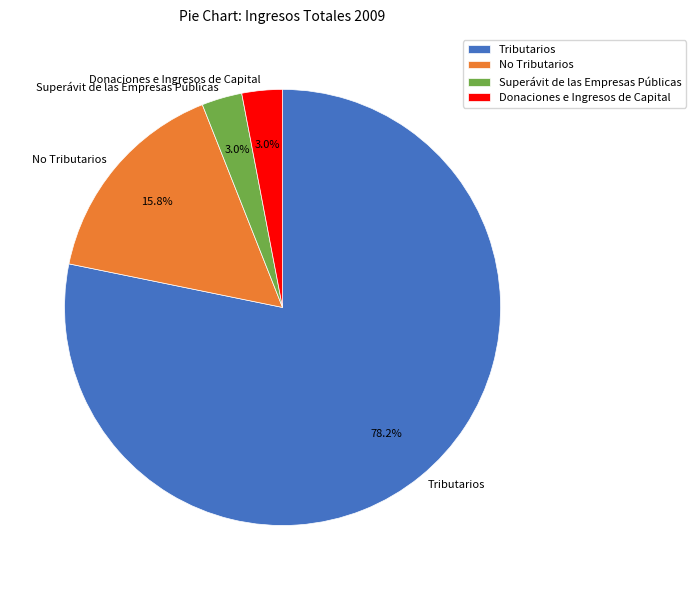

Between Tributarios and Superávit de las Empresas Públicas, which is larger?

Tributarios